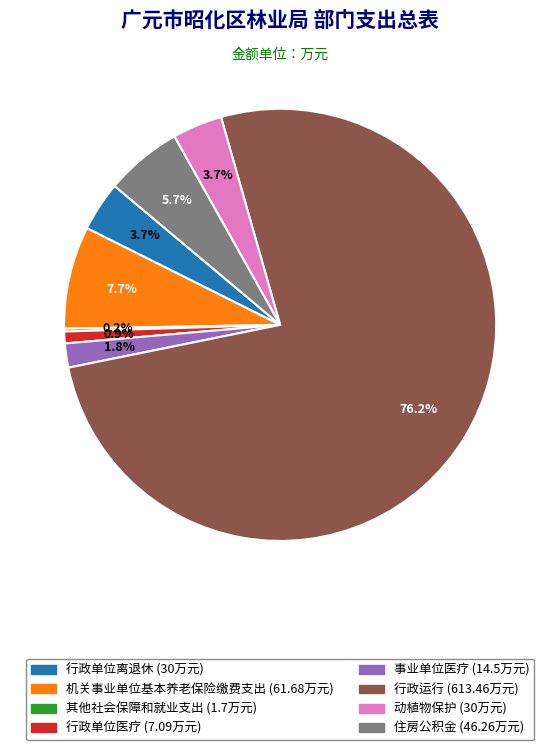

Does any single category account for the majority?

Yes